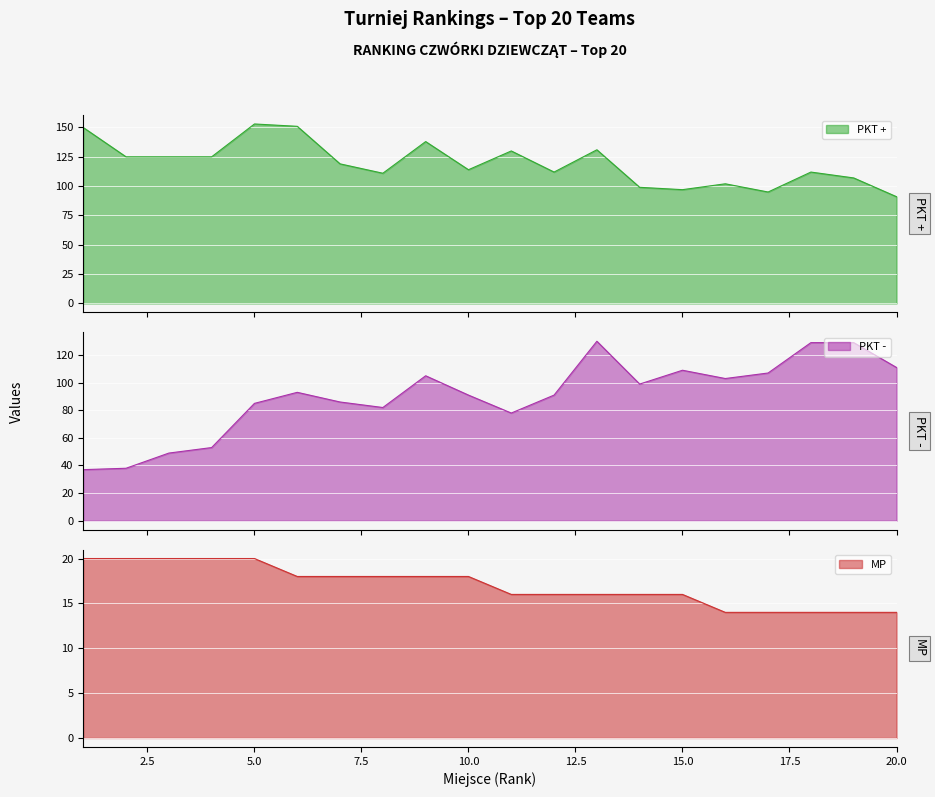

What is the greatest value displayed?

153